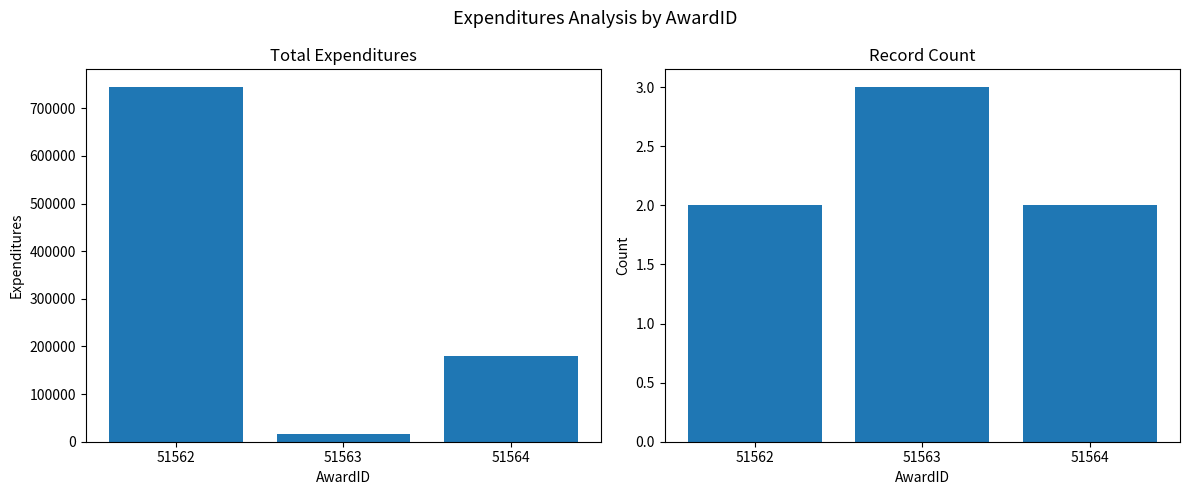

Which category has the lowest value in the Record Count series?

51562